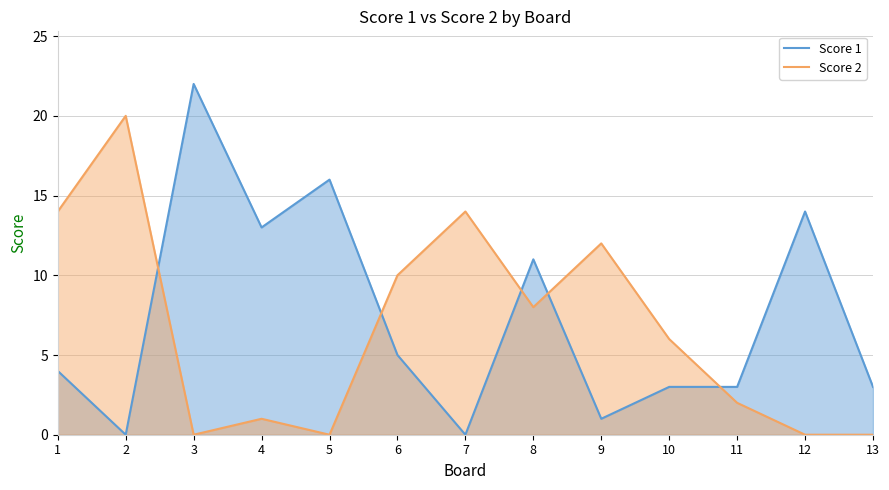

At which label does Score 1 reach its peak?

3